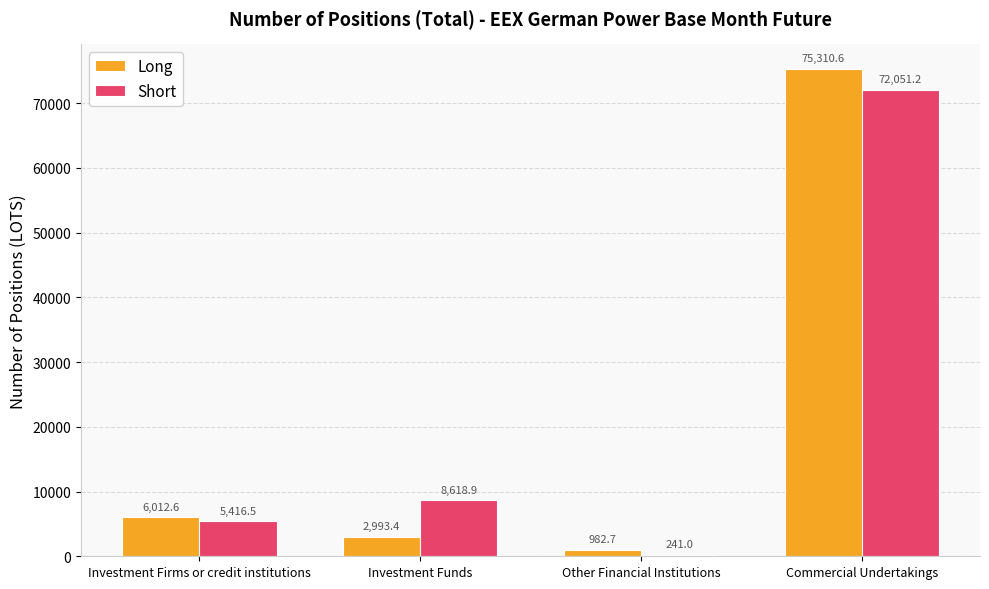

List the series in order of their overall mean, highest first.

Short, Long